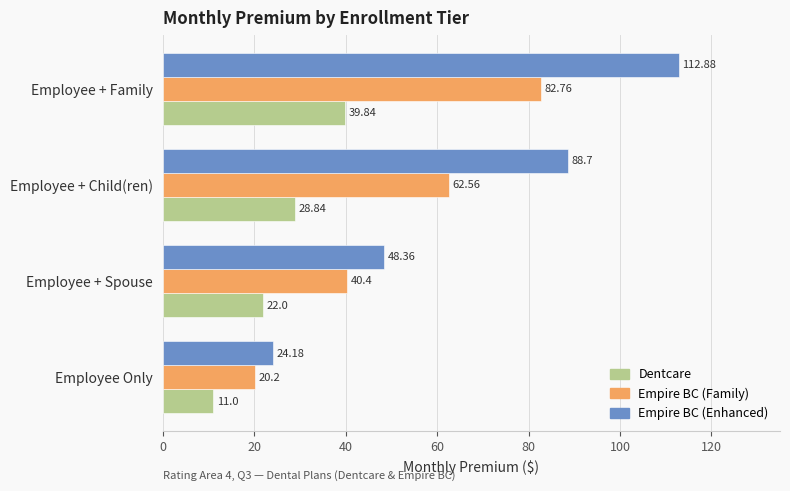

Rank the series at Employee Only from lowest to highest value.

Dentcare, Empire BC (Family), Empire BC (Enhanced)